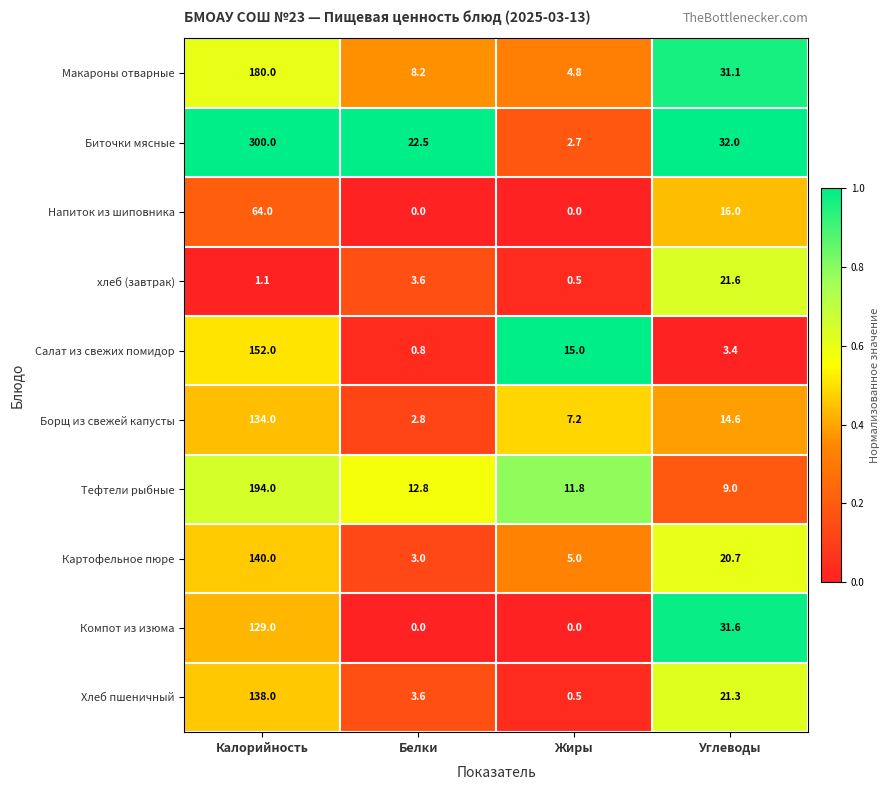

Rank the series at Углеводы from lowest to highest value.

Салат из свежих помидор, Тефтели рыбные, Борщ из свежей капусты, Напиток из шиповника, Картофельное пюре, Хлеб пшеничный, хлеб (завтрак), Макароны отварные, Компот из изюма, Биточки мясные